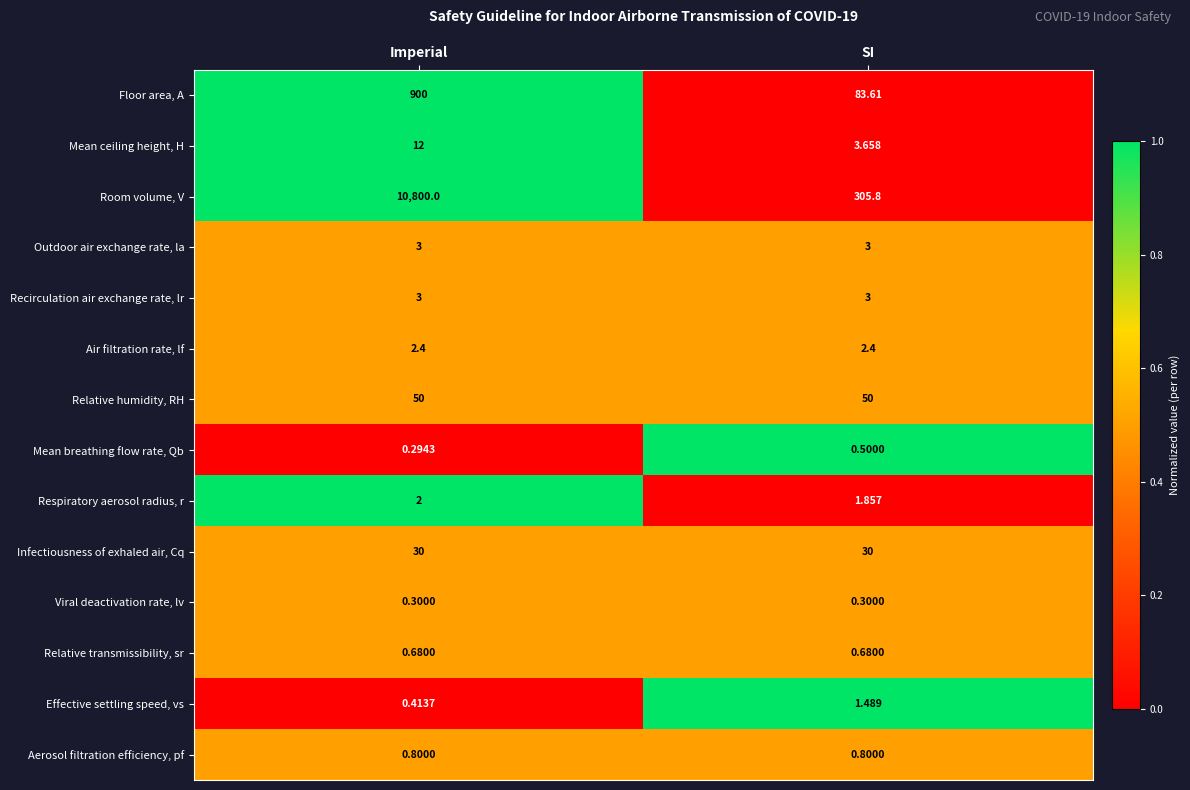

Which series has the largest range (max minus min)?

Room volume, V